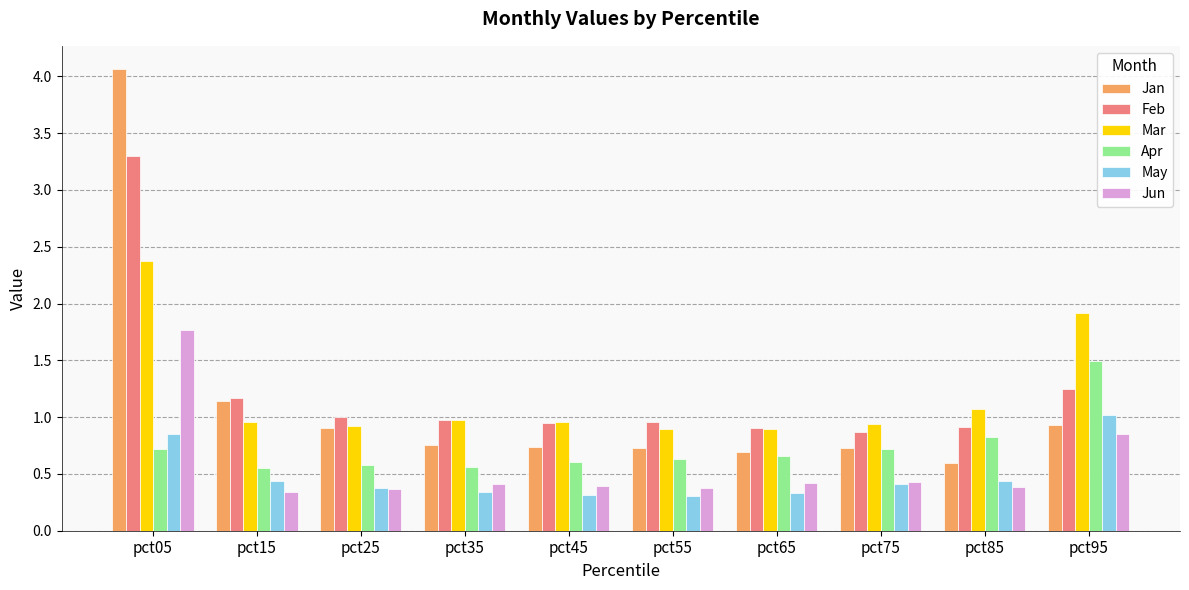

The value of Feb at pct85 is 0.9. True or false?

True